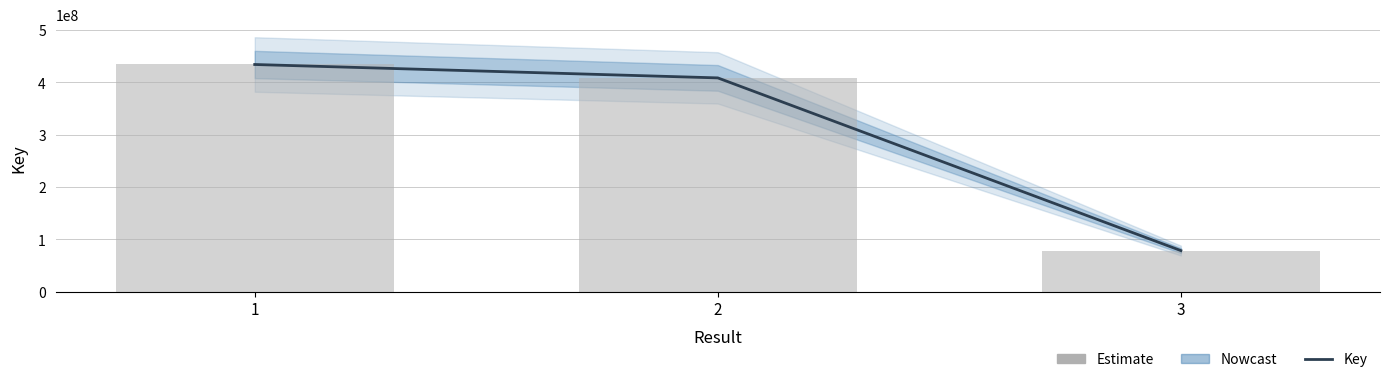

Does the chart contain any negative values?

No